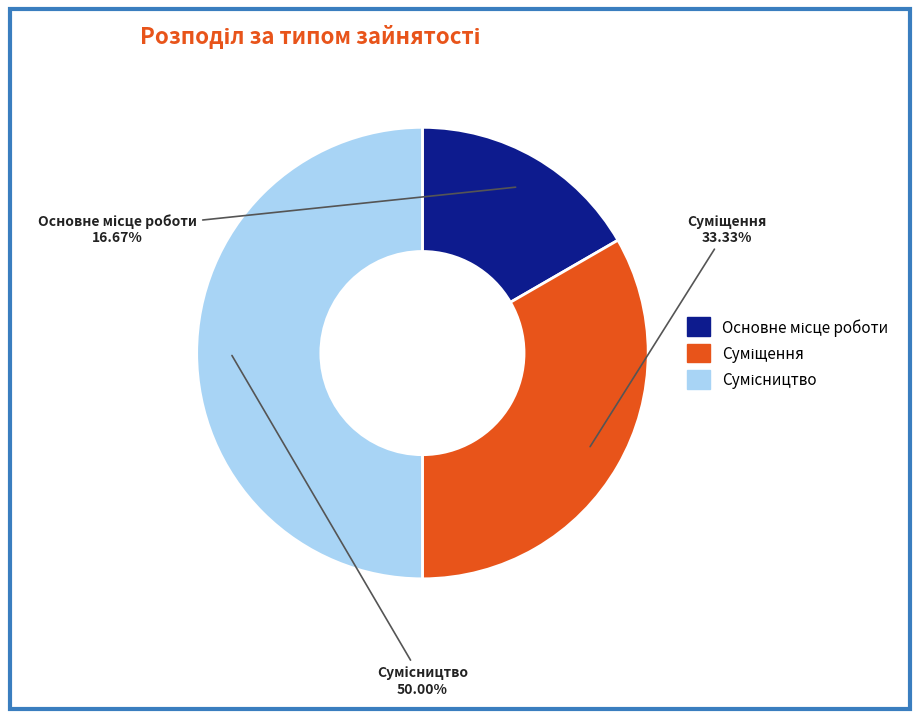

To the nearest percent, what is the difference between the largest and smallest slice percentages?

33%